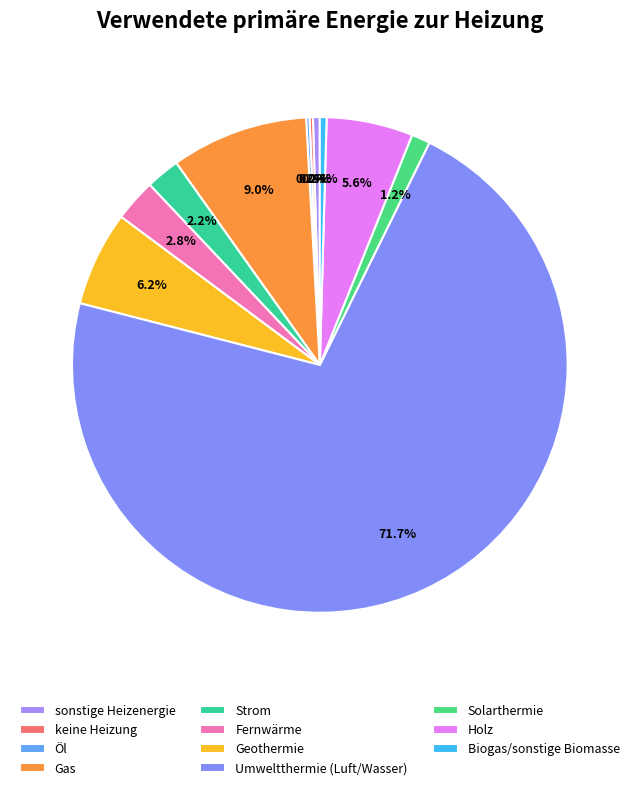

Is it true that Umweltthermie (Luft/Wasser) is 72% of the pie?

True